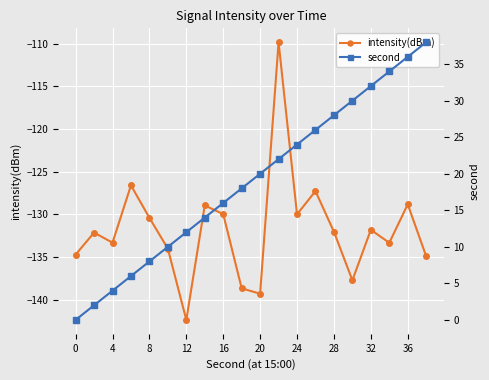

True or false: intensity(dBm) has a value of -90.1 at 8.

False